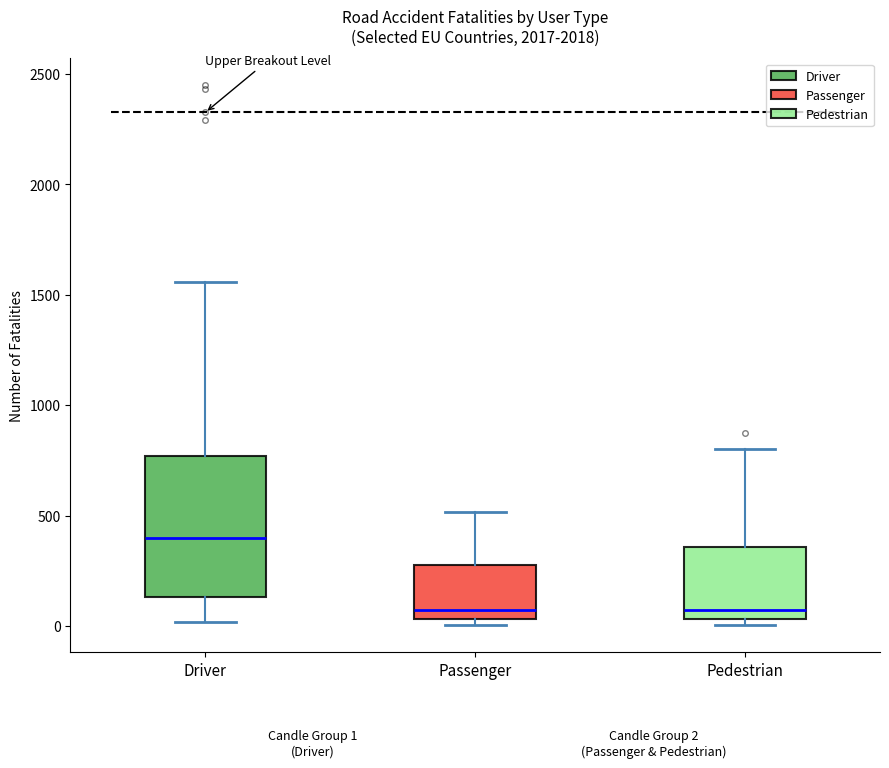

Reading left to right, read every box against the y-axis: the position of its median line, the range the box covers, and the ends of its whiskers. The values are not printed on the chart, so give them approximately, as read against the axis.

Driver: median 400, box 150 to 750, whiskers 0 to 1550
Passenger: median 50 (just above the box's lower edge), box 50 to 300, whiskers 0 to 500
Pedestrian: median 50 (just above the box's lower edge), box 50 to 350, whiskers 0 to 800